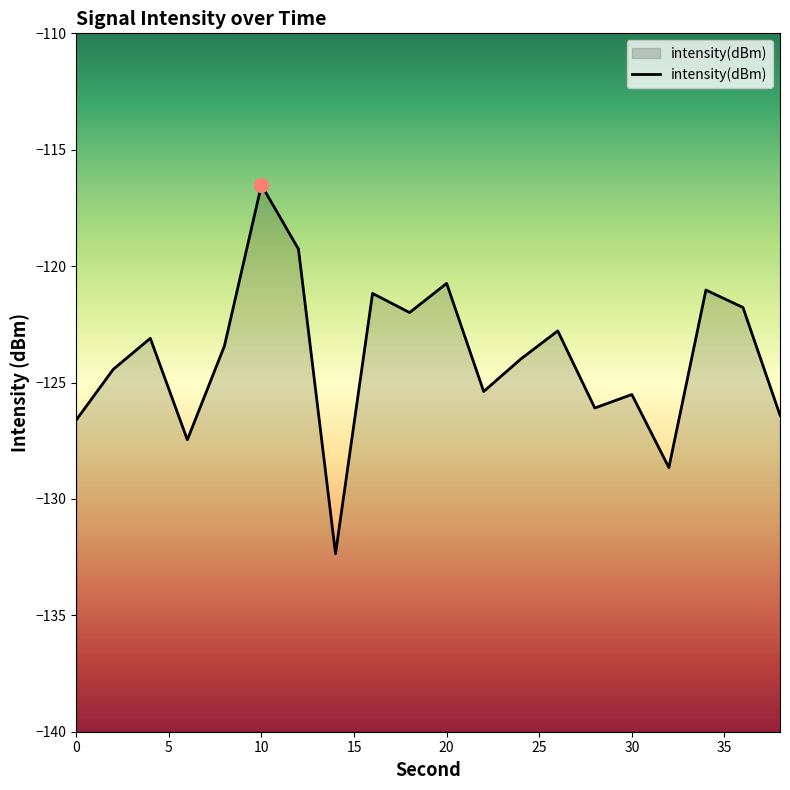

Rank the categories by value from lowest to highest.

14, 32, 6, 0, 38, 28, 30, 22, 2, 24, 8, 4, 26, 18, 36, 16, 34, 20, 12, 10